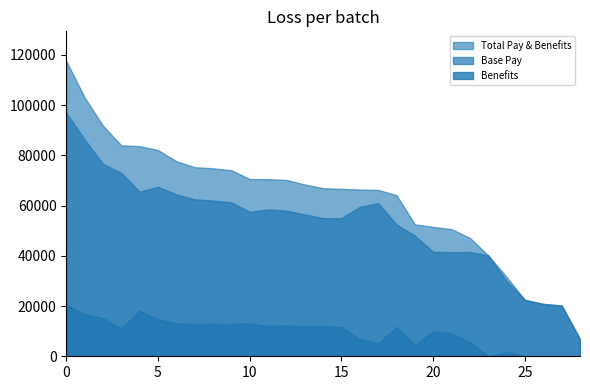

At which label does Base Pay first exceed 57500?

0